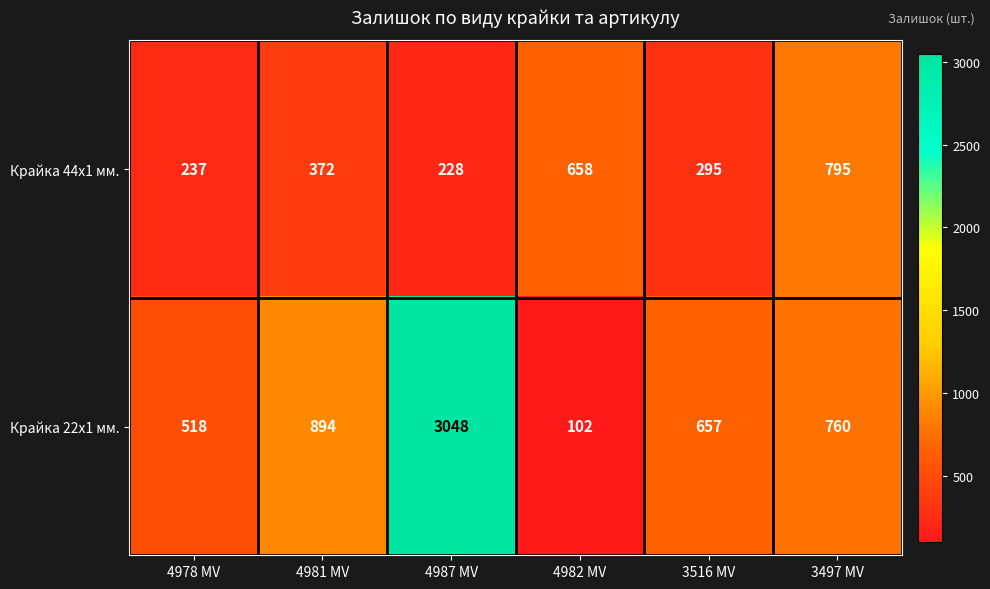

At which category is the sum across all series the highest?

4987 MV